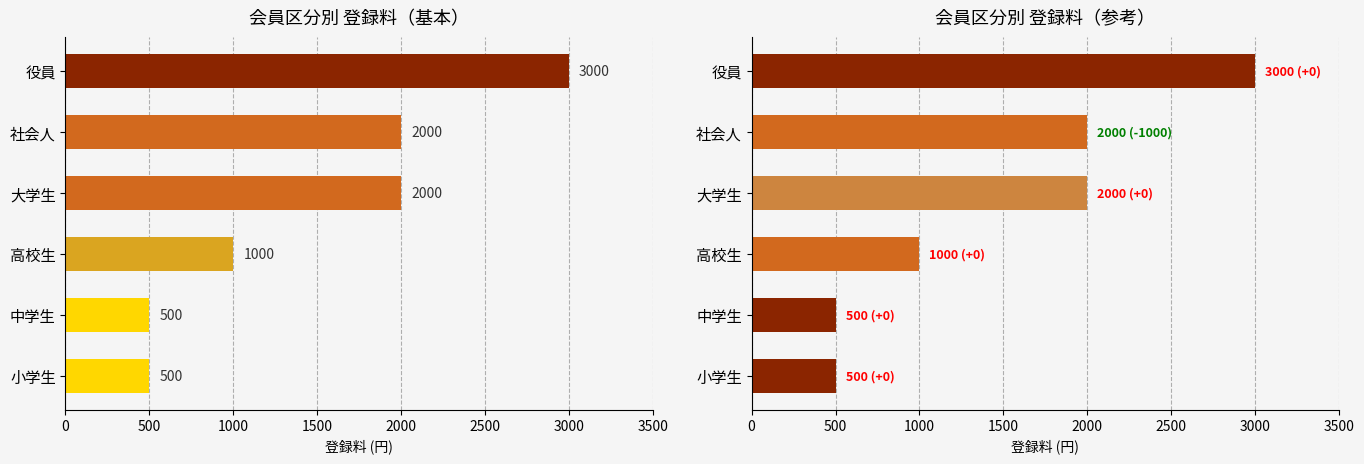

What is the greatest value displayed?

3000